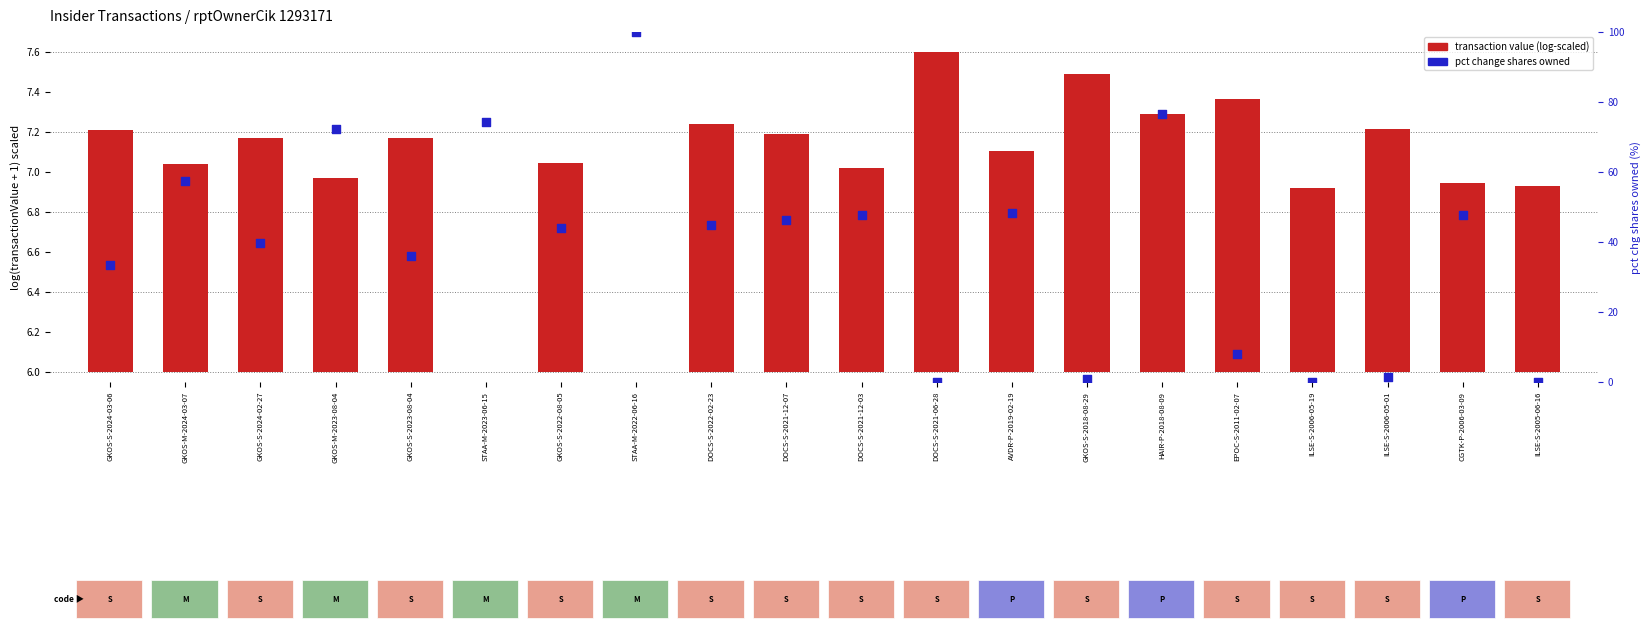

Which series has the largest total across all categories?

pct change shares owned